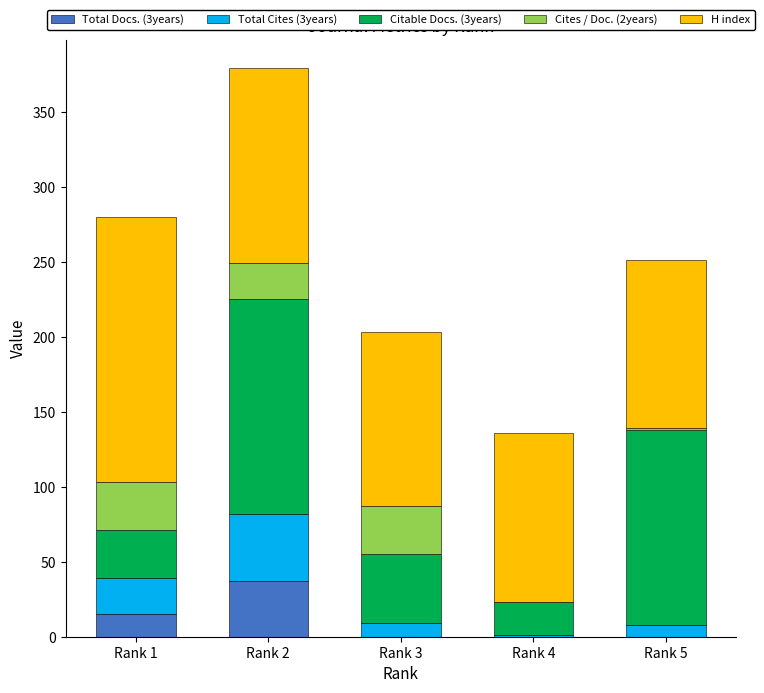

At which category is the sum across all series the highest?

Rank 2